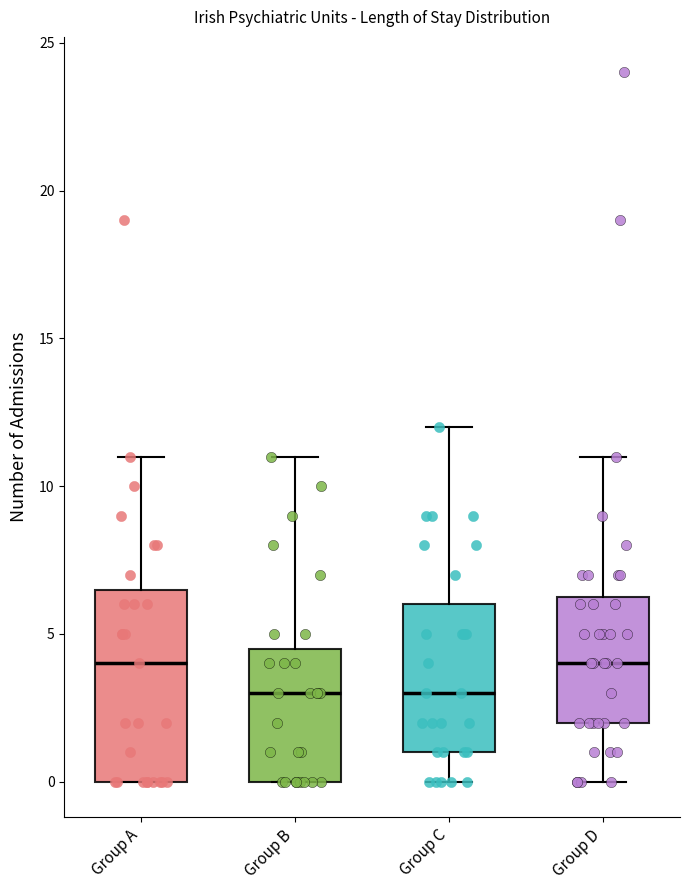

Reading left to right, transcribe this box plot: for each box, give where its median line is, the range the box spans, and where its two whiskers end, as read against the y-axis. The values are not printed on the chart, so give them approximately, as read against the axis.

Group A: median 4.0, box 0.0 to 6.5, whiskers 0.0 to 11.0
Group B: median 3.0, box 0.0 to 4.5, whiskers 0.0 to 11.0
Group C: median 3.0, box 1.0 to 6.0, whiskers 0.0 to 12.0
Group D: median 4.0, box 2.0 to 6.5, whiskers 0.0 to 11.0